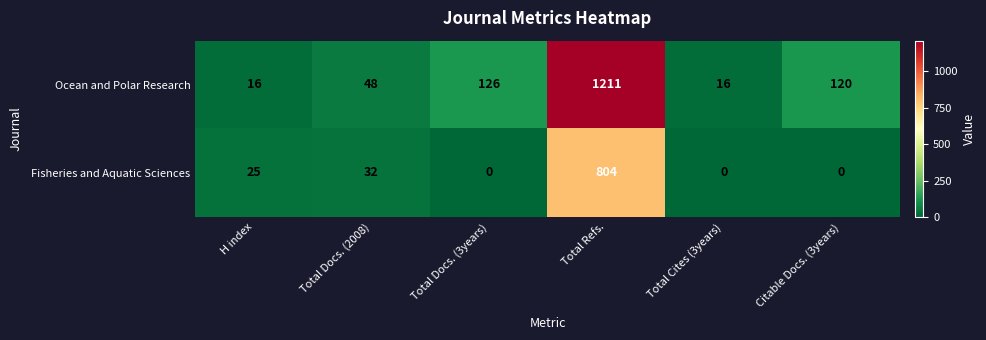

List the series in order of their overall mean, highest first.

Ocean and Polar Research, Fisheries and Aquatic Sciences